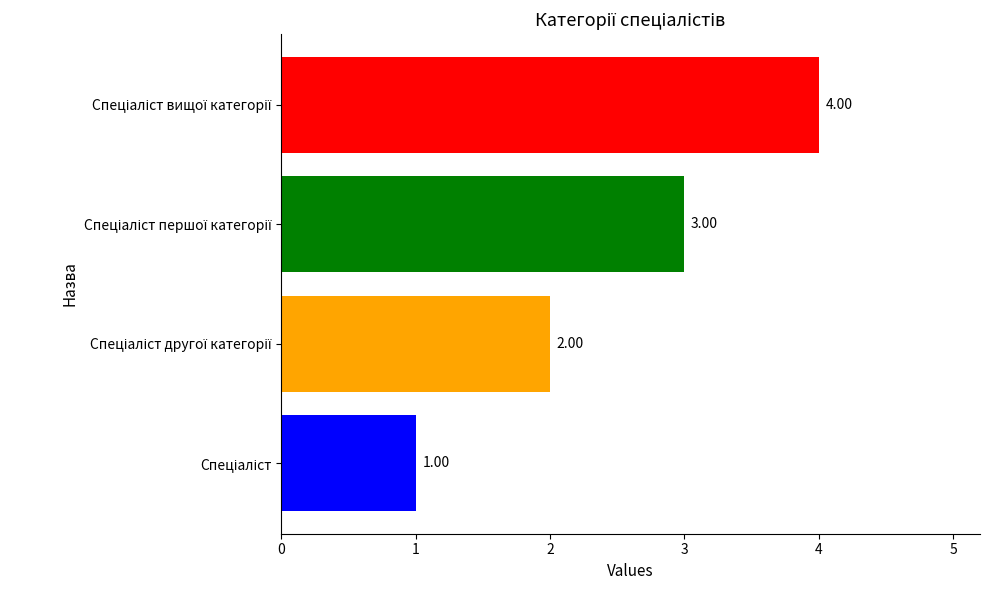

What is the difference between the maximum and minimum values?

3